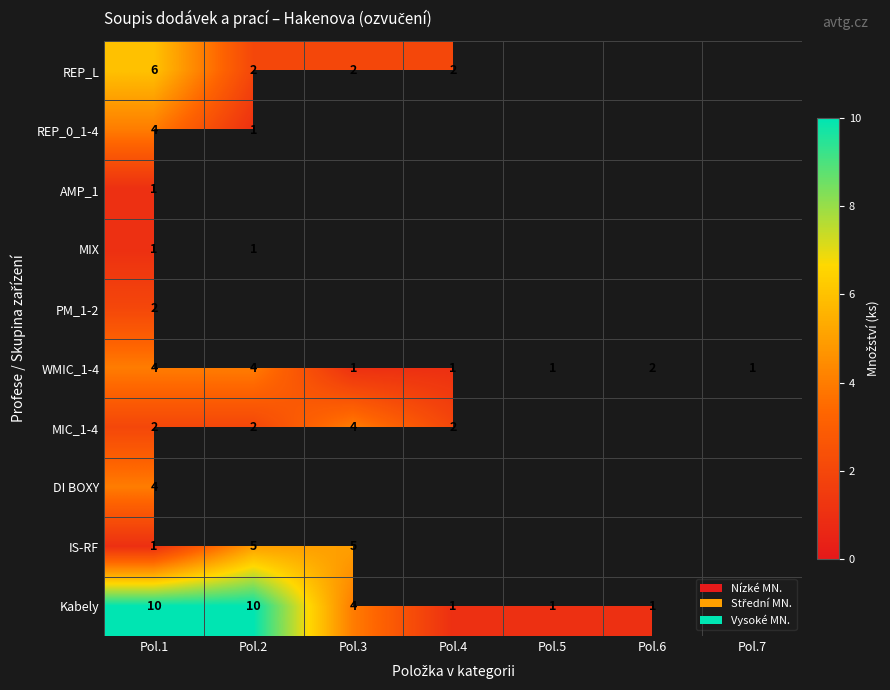

What is the difference between the highest and lowest values at Pol.3?

4.0